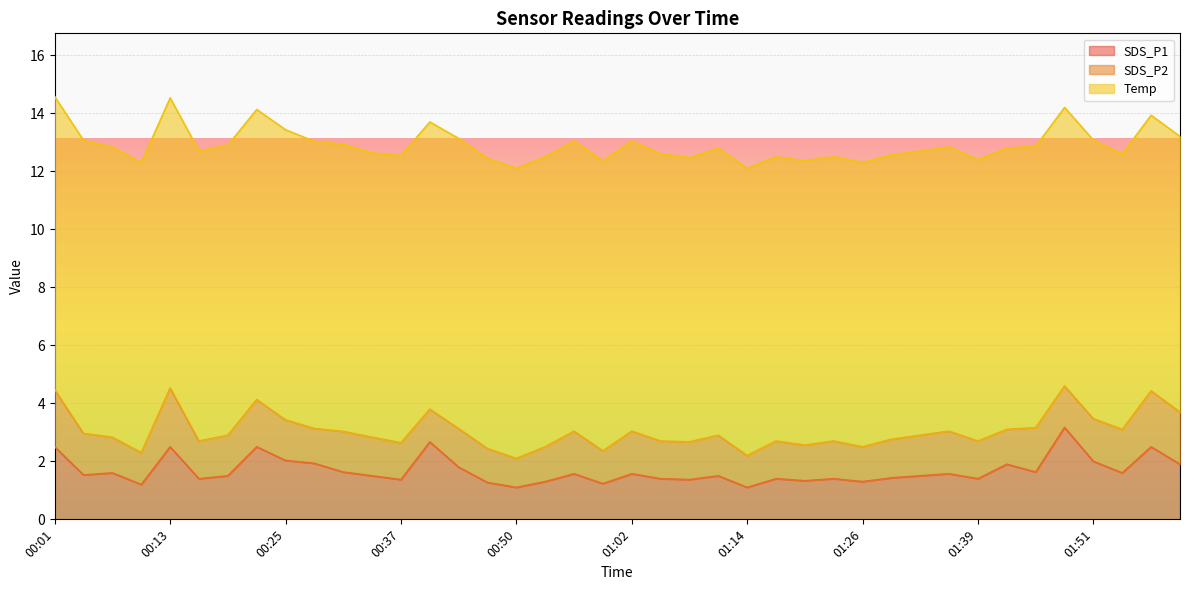

Rank the series by their maximum value, from lowest to highest.

SDS_P2, SDS_P1, Temp